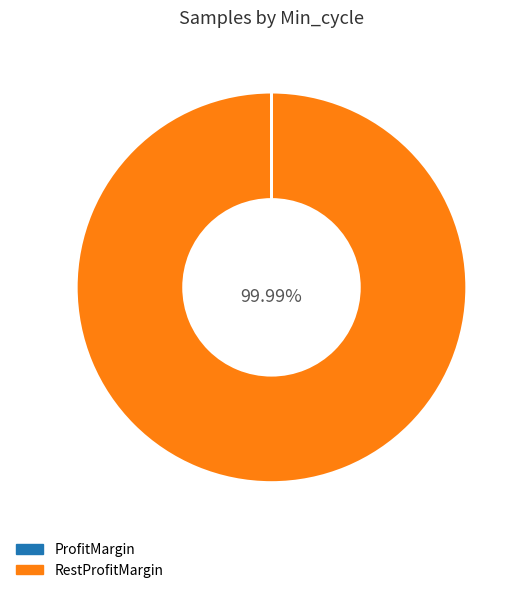

Is there any slice that represents more than half of the pie?

Yes